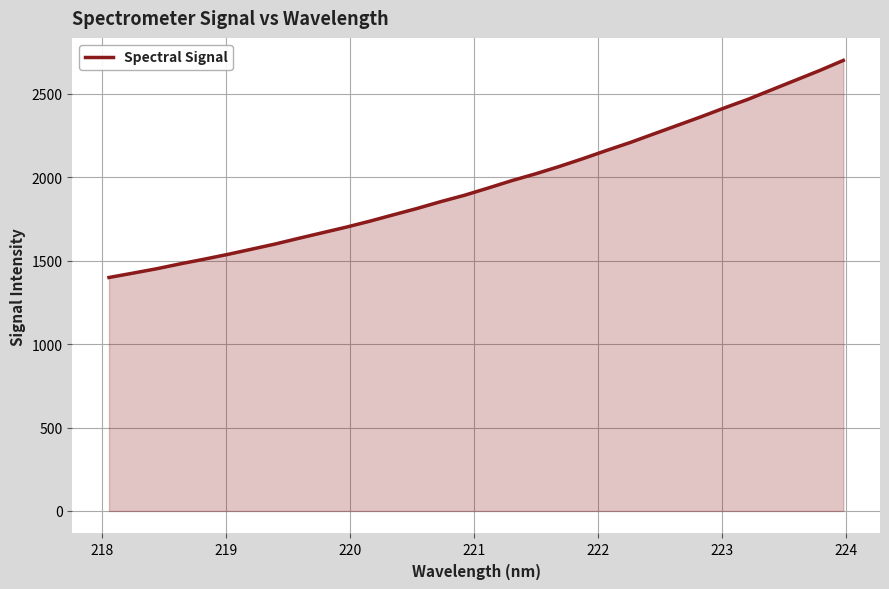

What is the maximum value shown in the chart?

2701.2